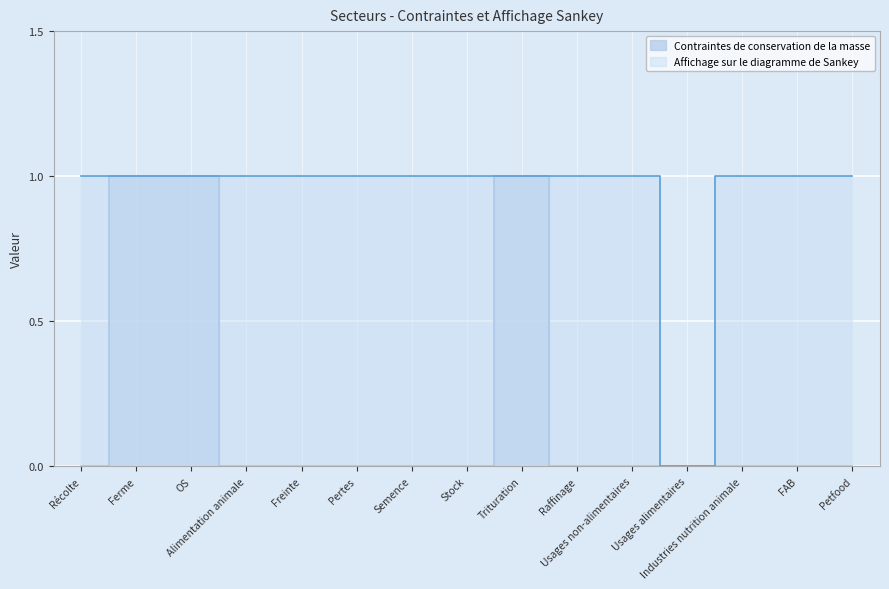

What is the label of the 8th point from the right?

Stock